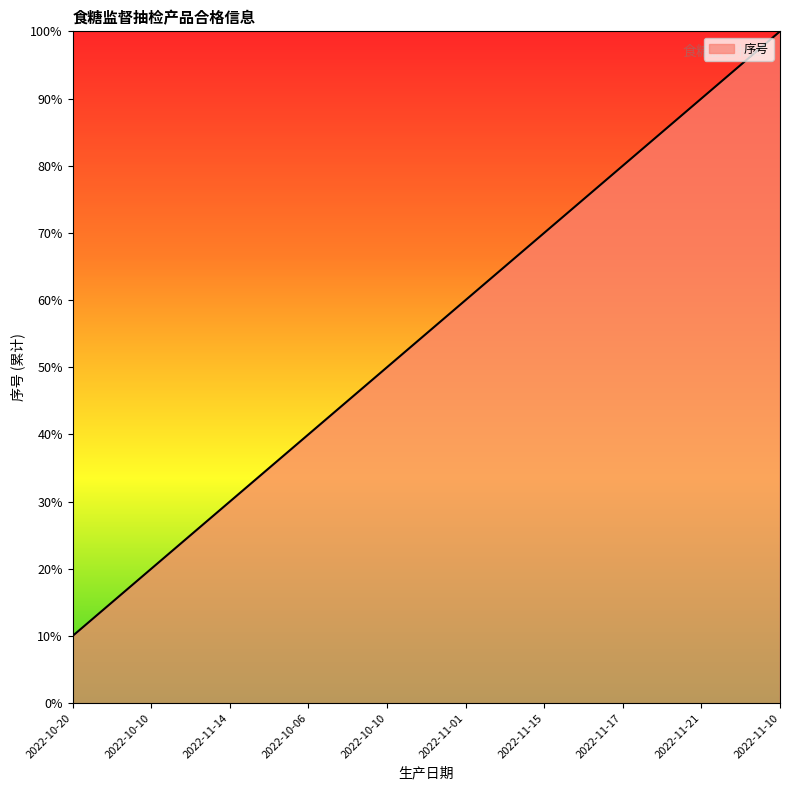

At which label does the data first exceed 6?

2022-11-15